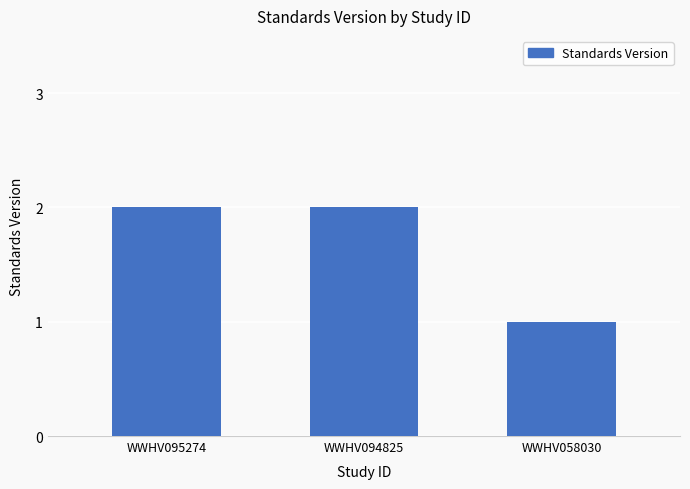

Does the chart contain any negative values?

No